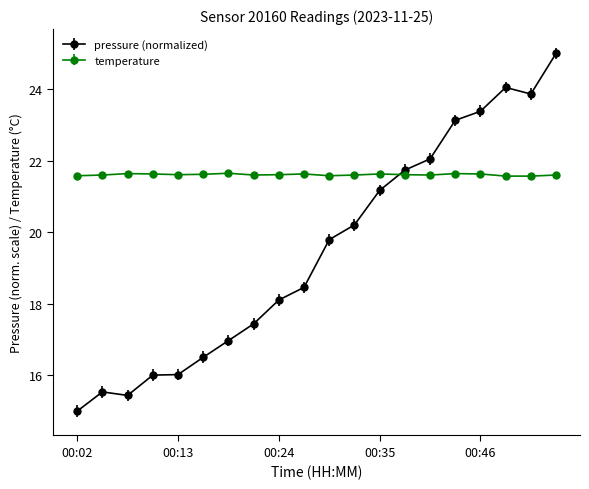

How many lines are shown in the chart?

2